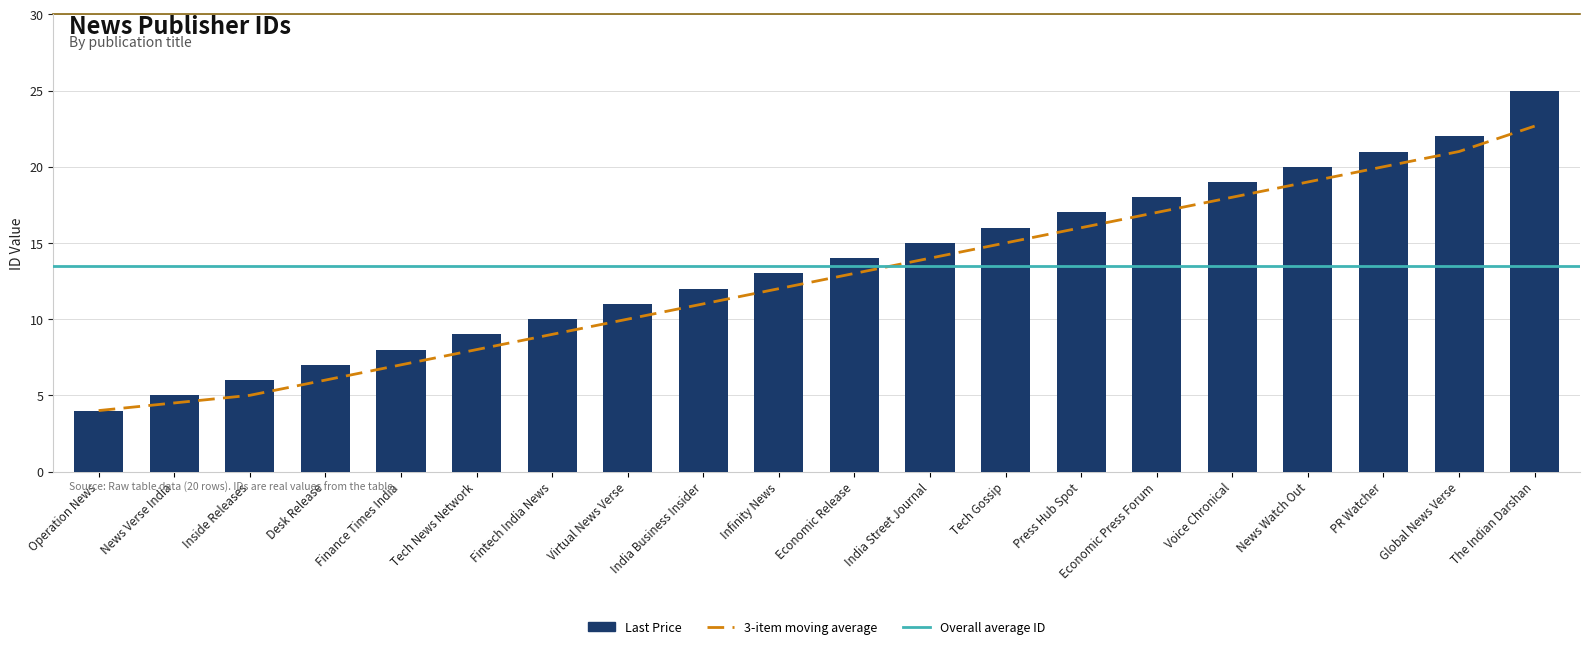

What is the change in value from Infinity News to Economic Press Forum?

+5